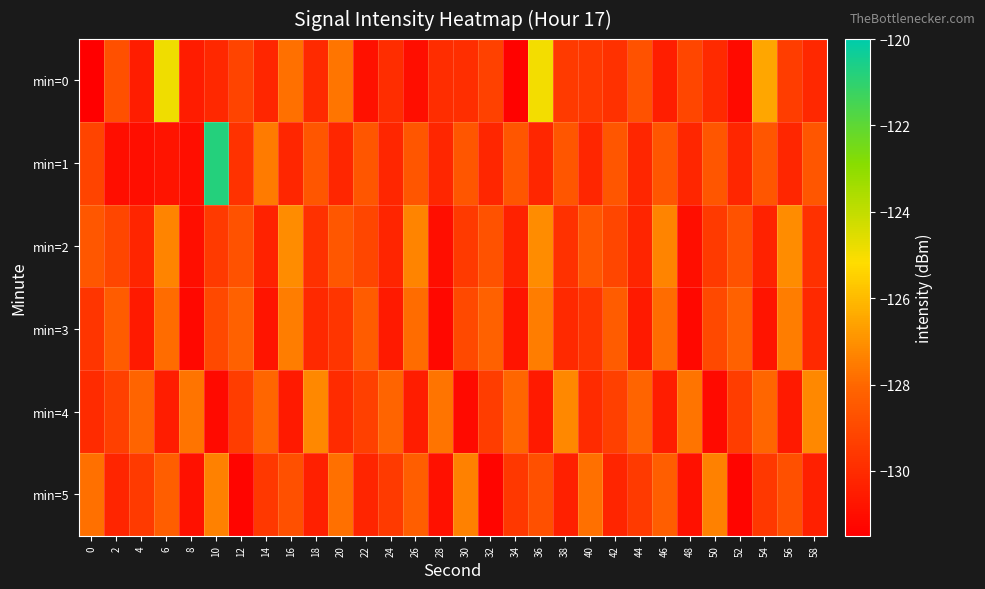

At which category is the sum across all series the highest?

10